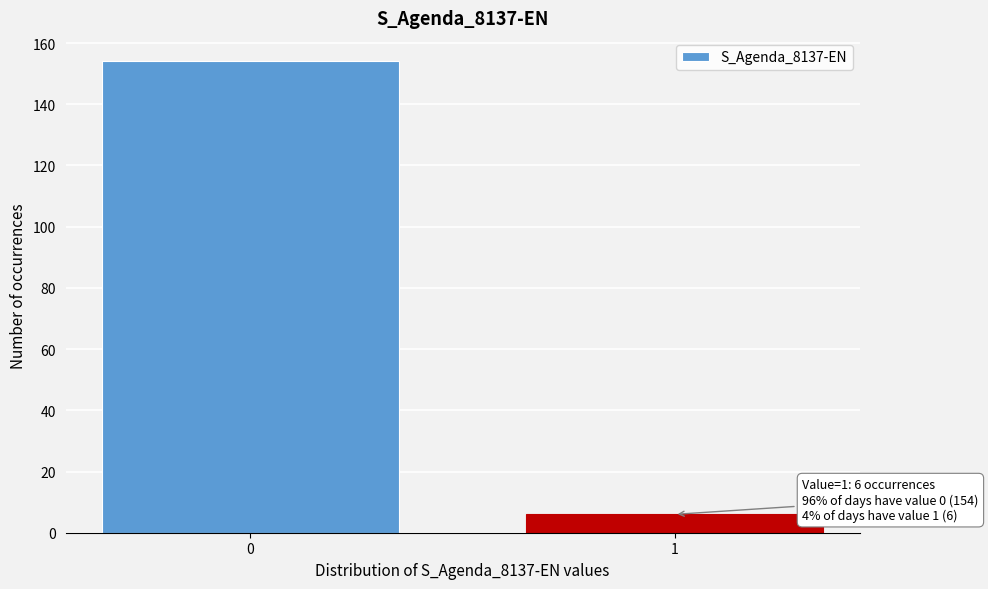

Reading left to right, list all the values displayed in this chart.

0=154	1=6